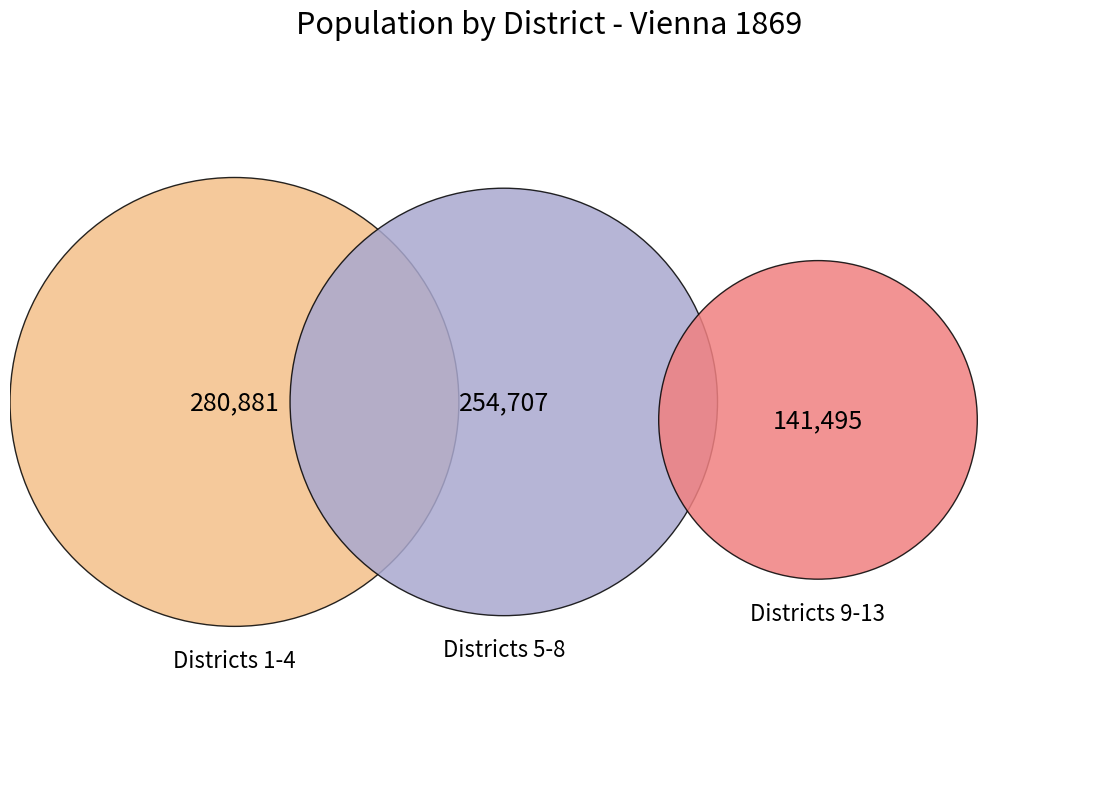

Does 90600 account for over 50% of the chart?

No